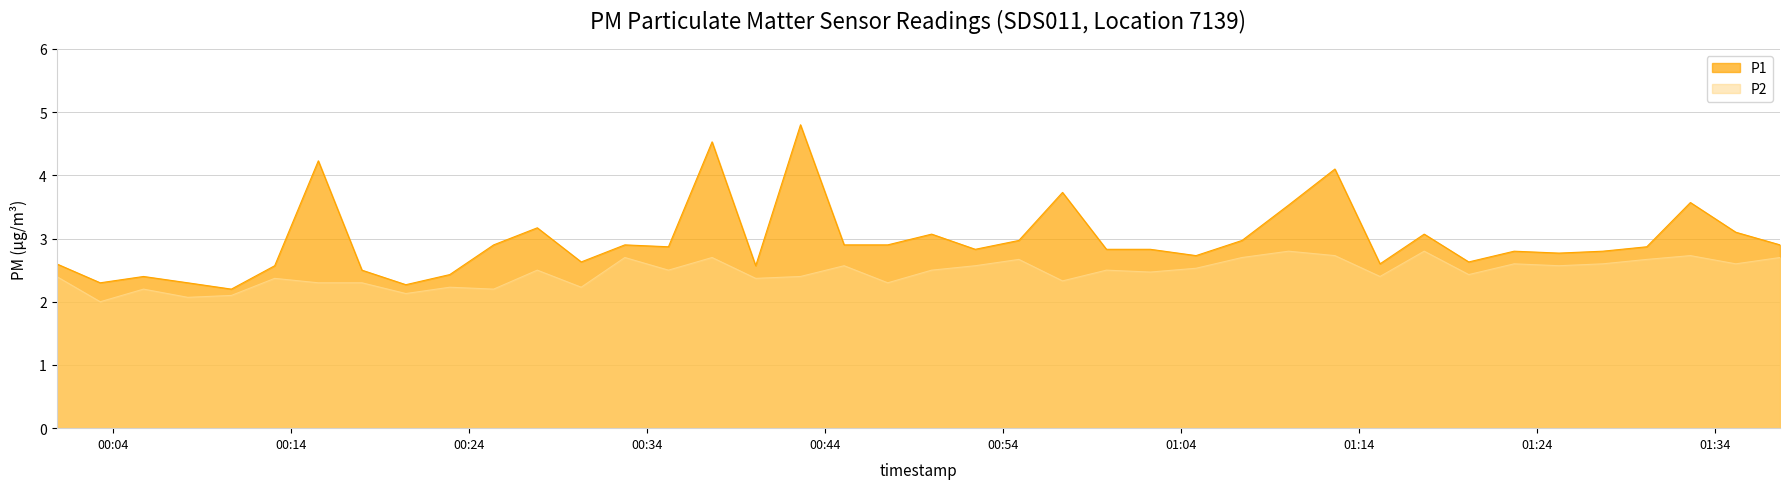

True or false: P2 and P1 cross at least once.

False